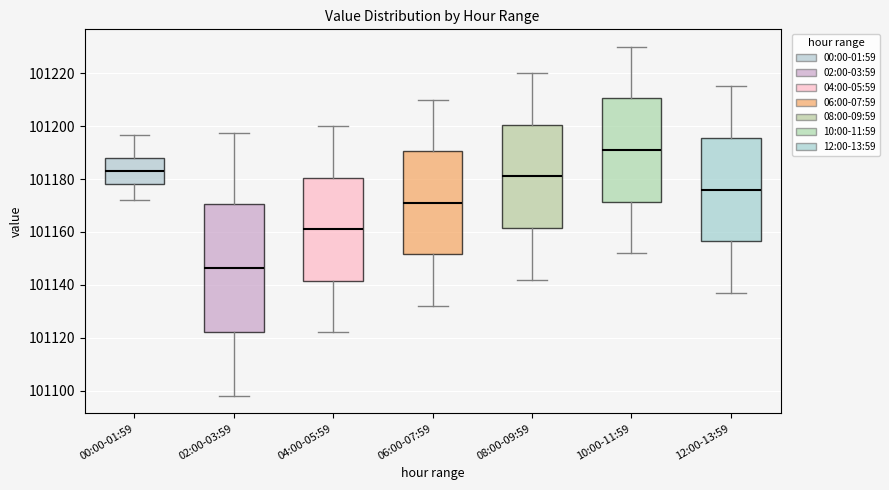

Where is the lower edge of the box for 06:00-07:59 on the y-axis? The values are not printed on the chart, so give them approximately, as read against the axis.

101152